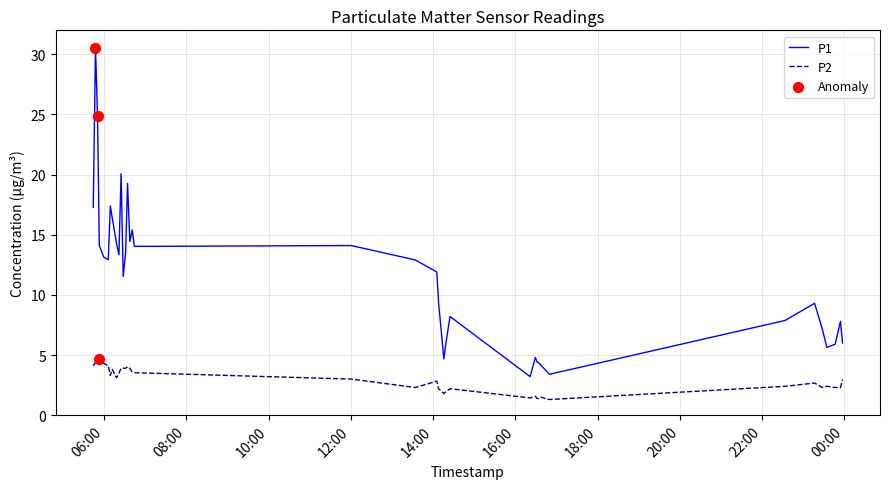

What is the difference between the maximum and minimum values in the P2 series?

3.4